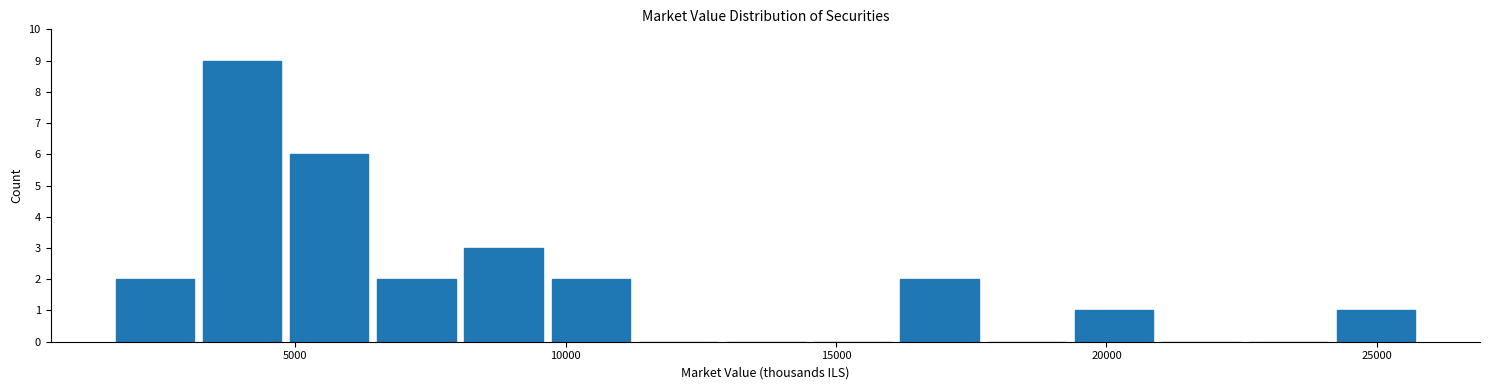

Around what value on the x-axis is the tallest bar? Give the approximate position of its centre, as read against the axis.

4000